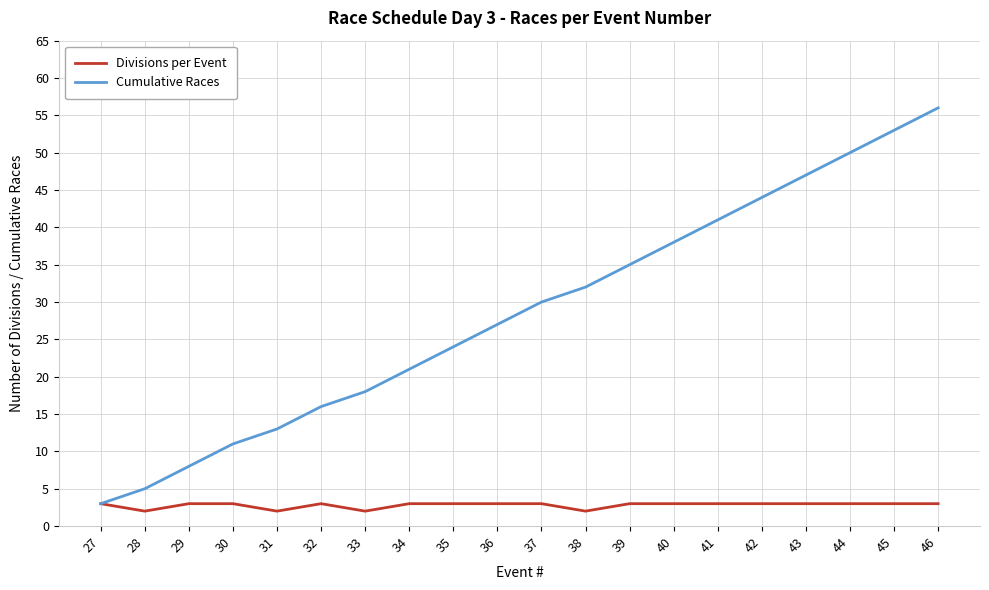

Is this an area chart (filled region under the line)?

No